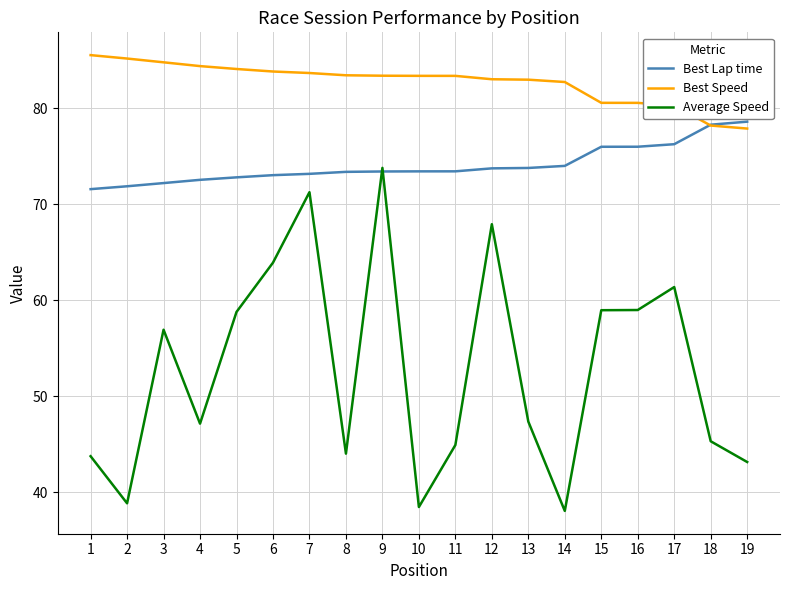

How many times do Average Speed and Best Lap time cross each other?

2